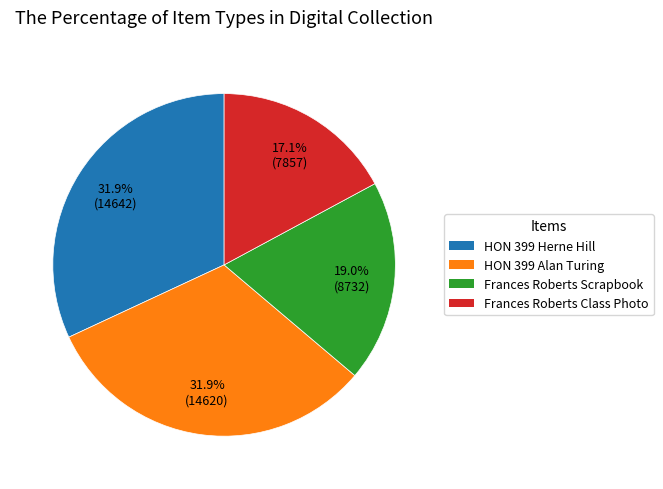

Does any single category account for the majority?

No